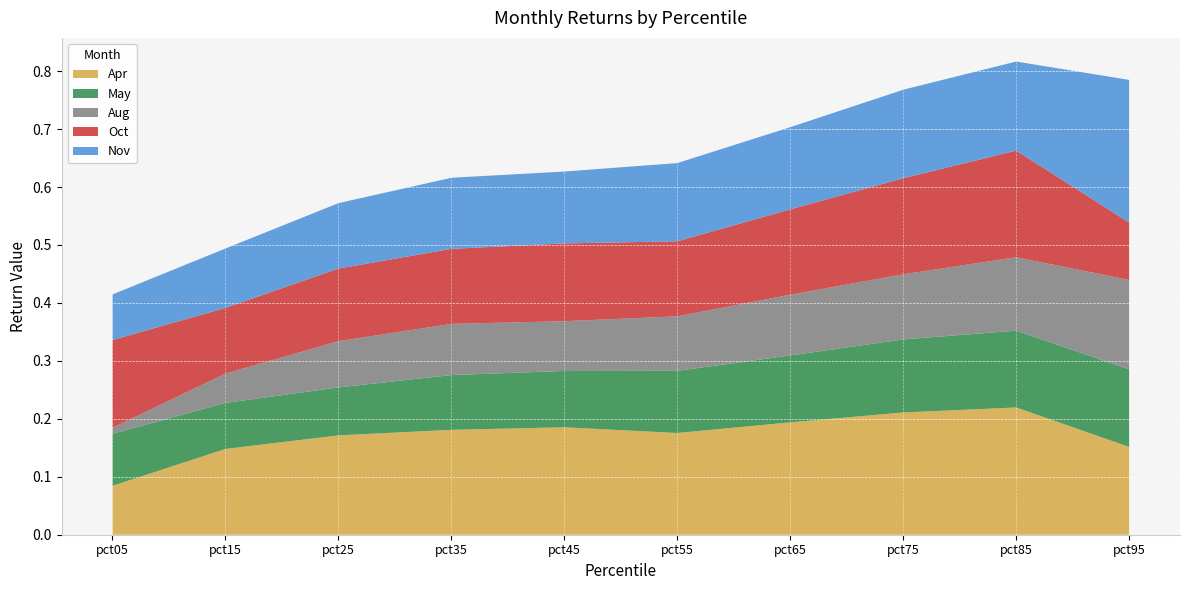

Reading right to left, what are all the values shown in this chart?

Apr: 0.2	0.2	0.2	0.2	0.2	0.2	0.2	0.2	0.1	0.1
May: 0.1	0.1	0.1	0.1	0.1	0.1	0.1	0.1	0.1	0.1
Aug: 0.2	0.1	0.1	0.1	0.1	0.1	0.1	0.1	0.1	0.0
Oct: 0.1	0.2	0.2	0.1	0.1	0.1	0.1	0.1	0.1	0.2
Nov: 0.2	0.2	0.2	0.1	0.1	0.1	0.1	0.1	0.1	0.1